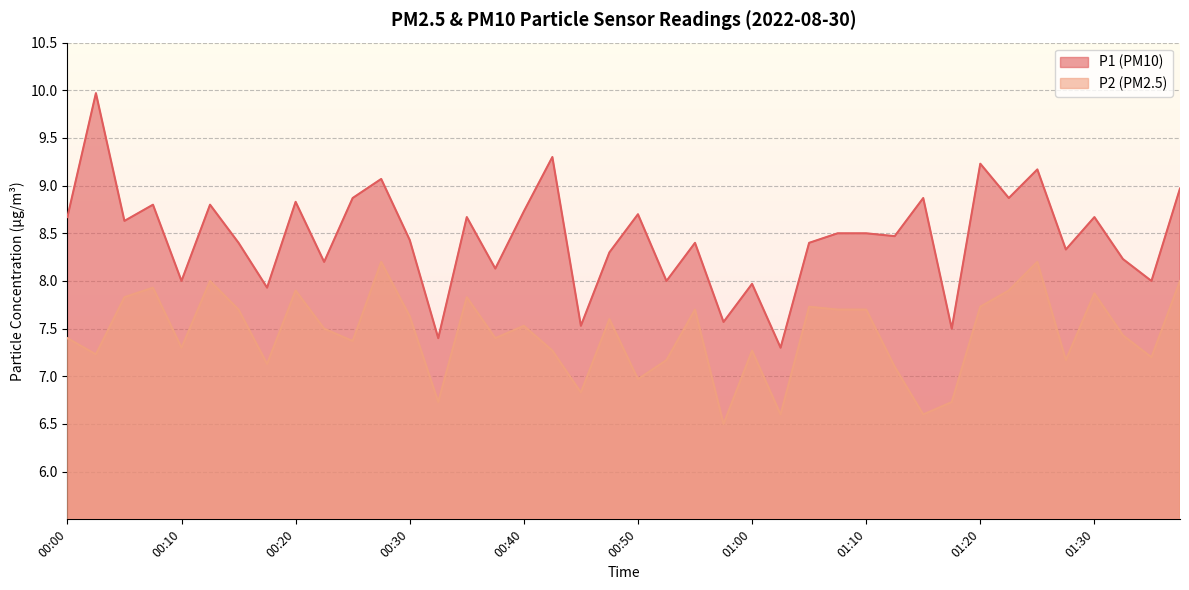

What is the value of the P2 point at the 25th from the left?

7.3